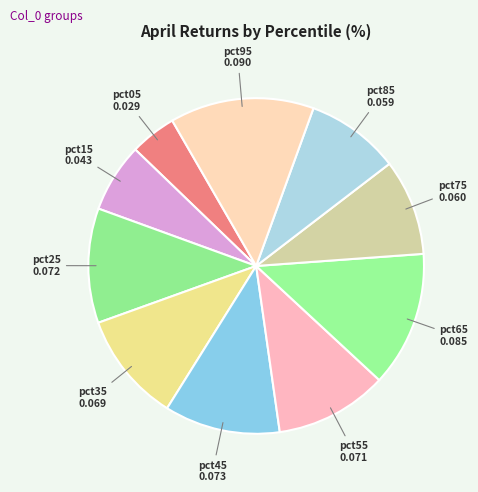

Is there any slice that represents more than half of the pie?

No